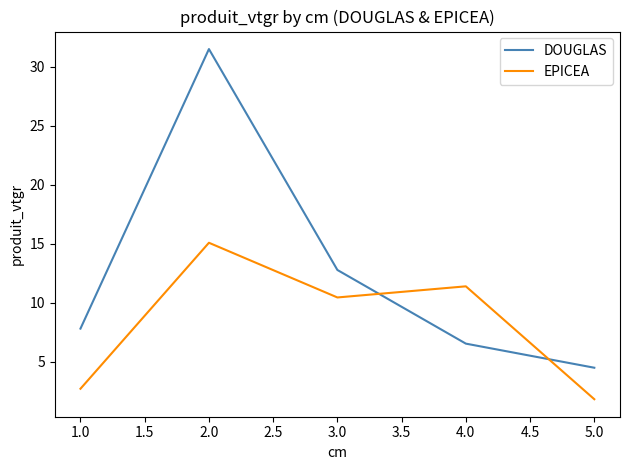

True or false: EPICEA has a value of 16.8 at 3.0.

False